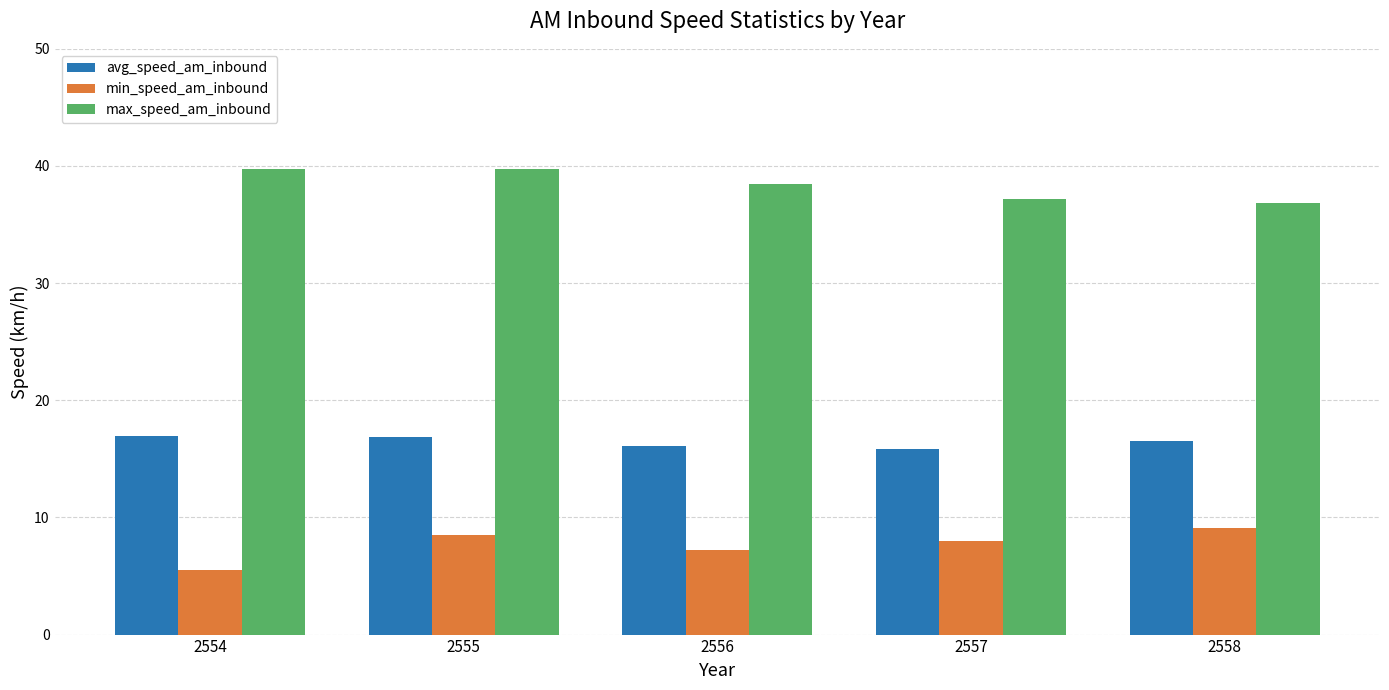

The value of min_speed_am_inbound at 2557 is 8.0. True or false?

True